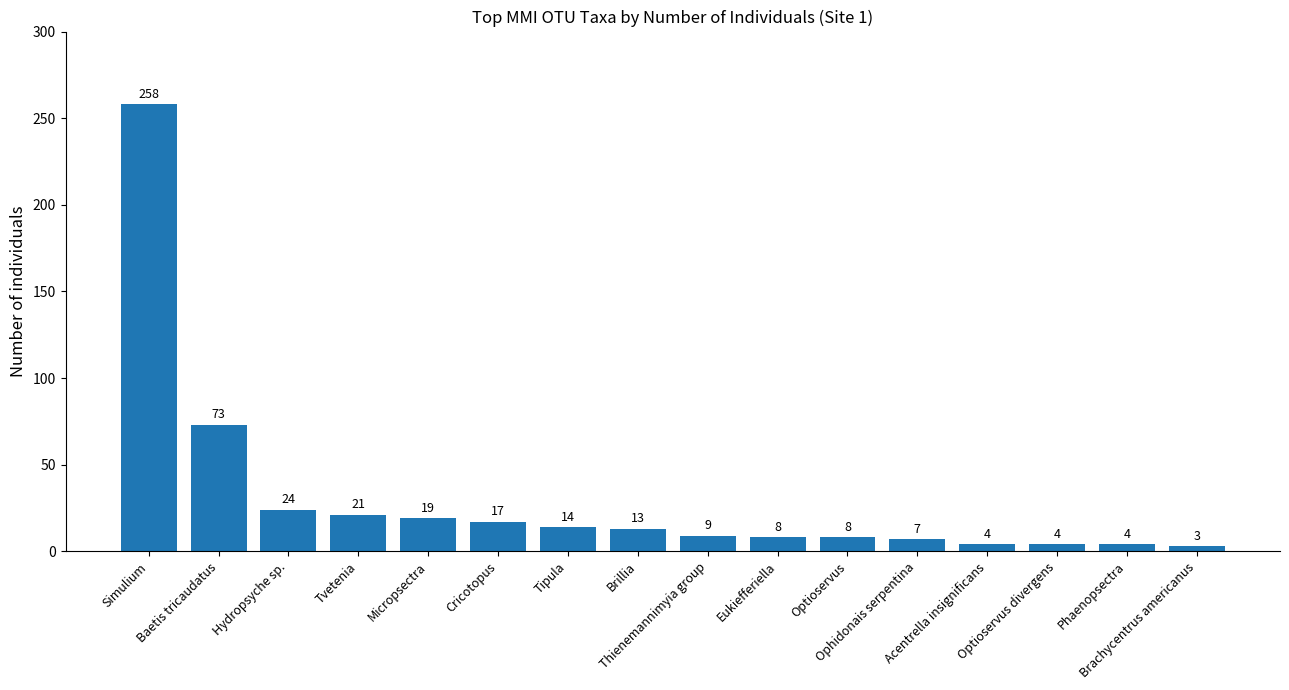

Does the chart contain stacked bars?

No